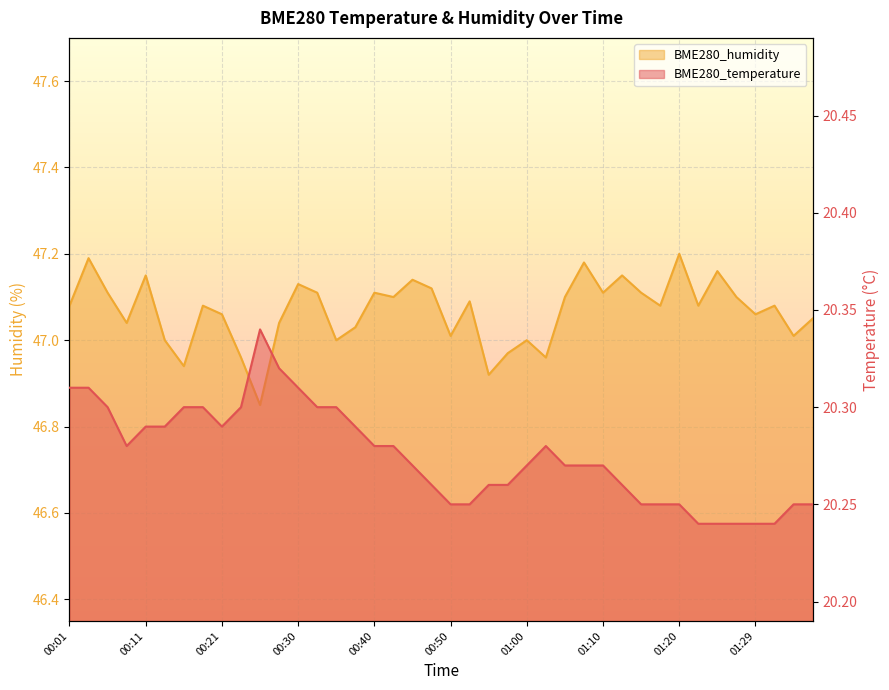

Which series has the largest total across all categories?

BME280_humidity